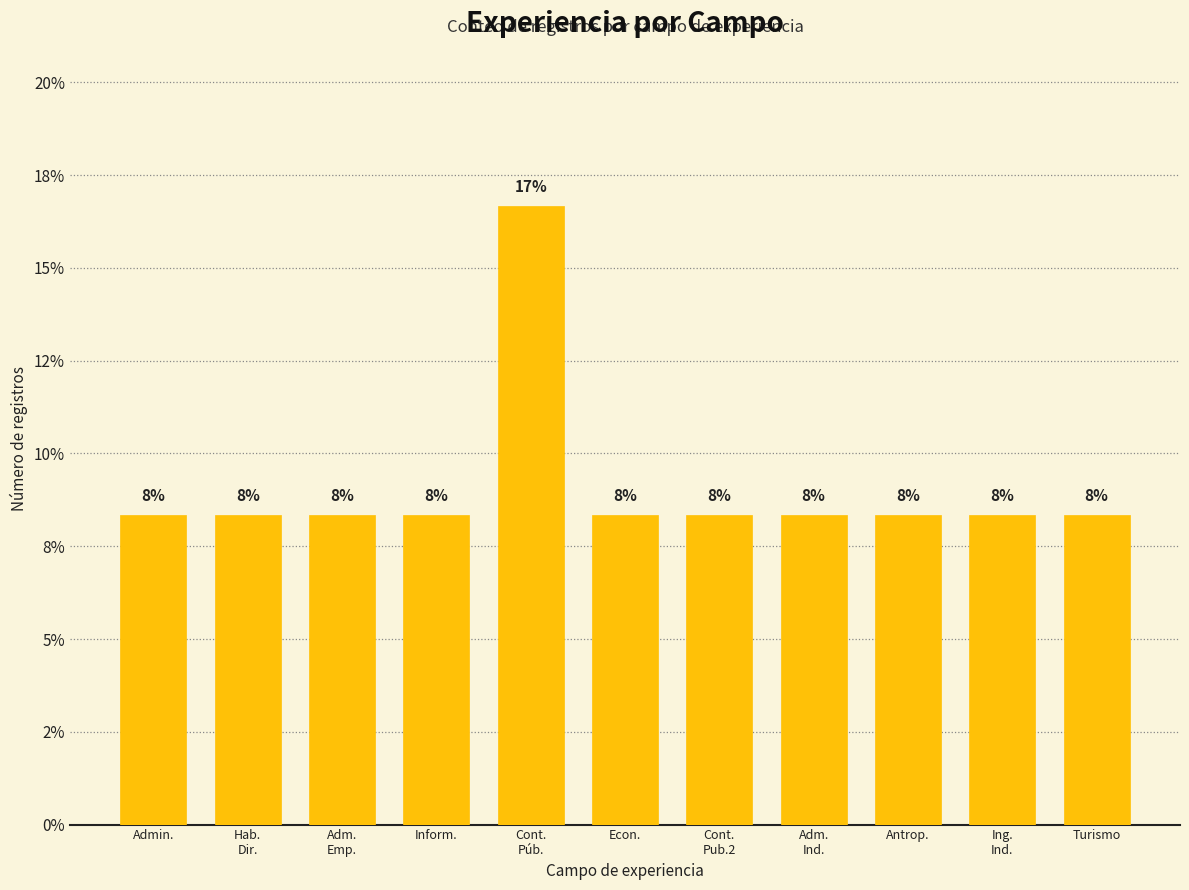

Are the bars horizontal?

No